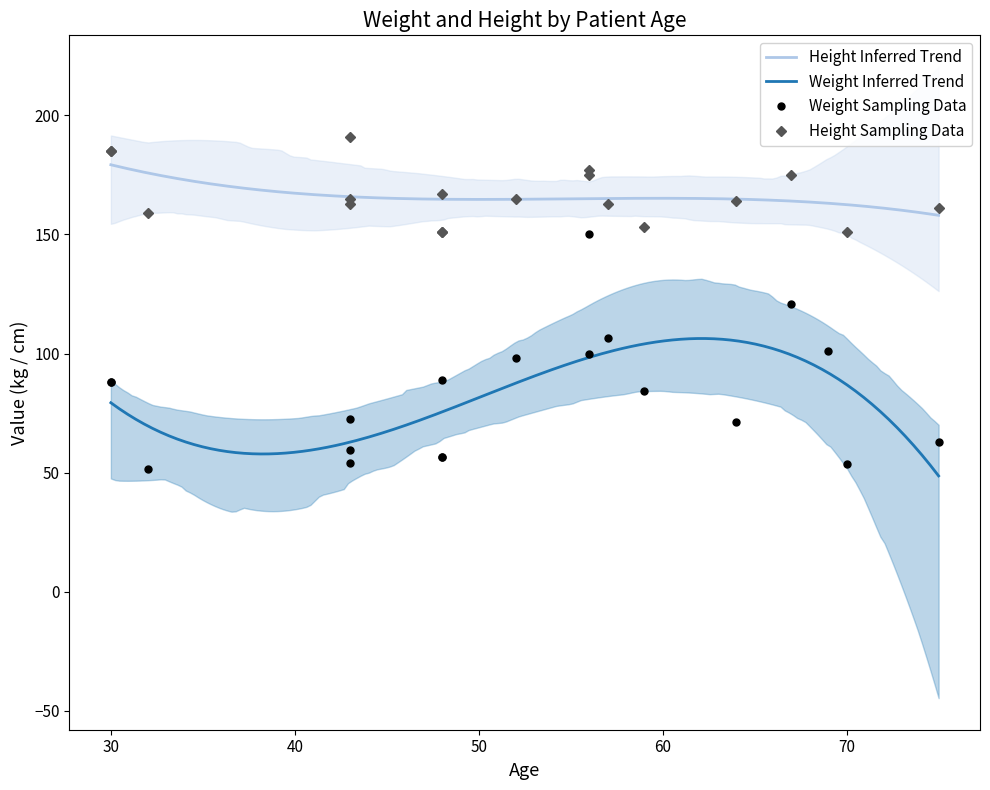

True or false: Weight Inferred Trend and Height Inferred Trend intersect in this chart.

False